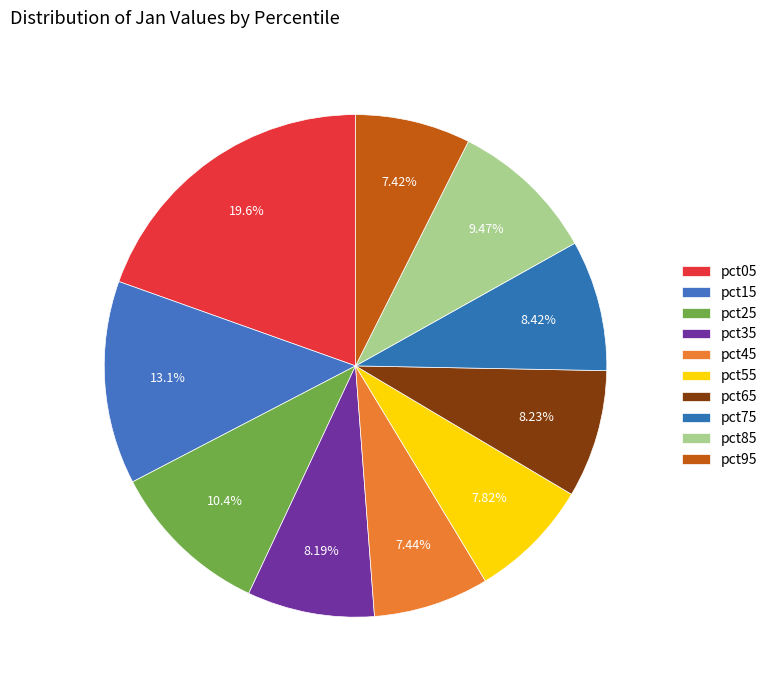

How many segments does this pie chart have?

10